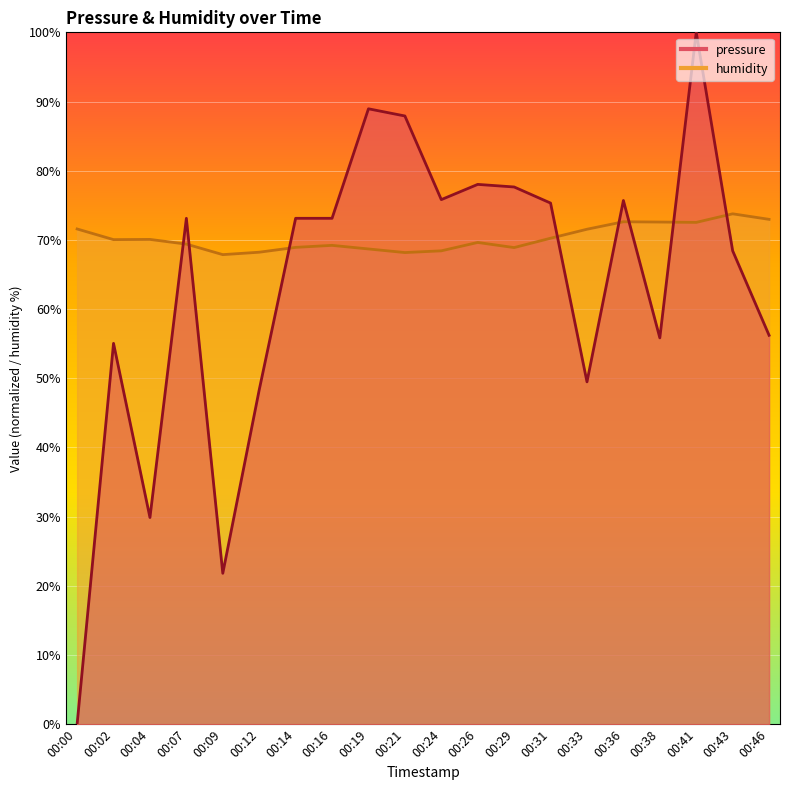

Rank the series by their maximum value, from lowest to highest.

humidity, pressure